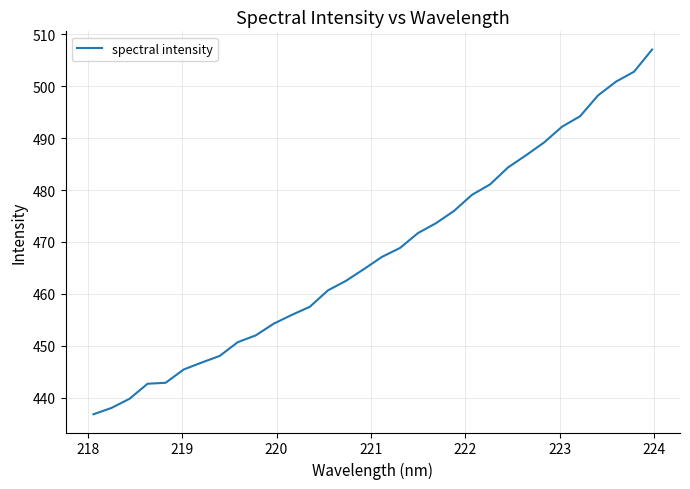

What is the maximum value shown in the chart?

507.1